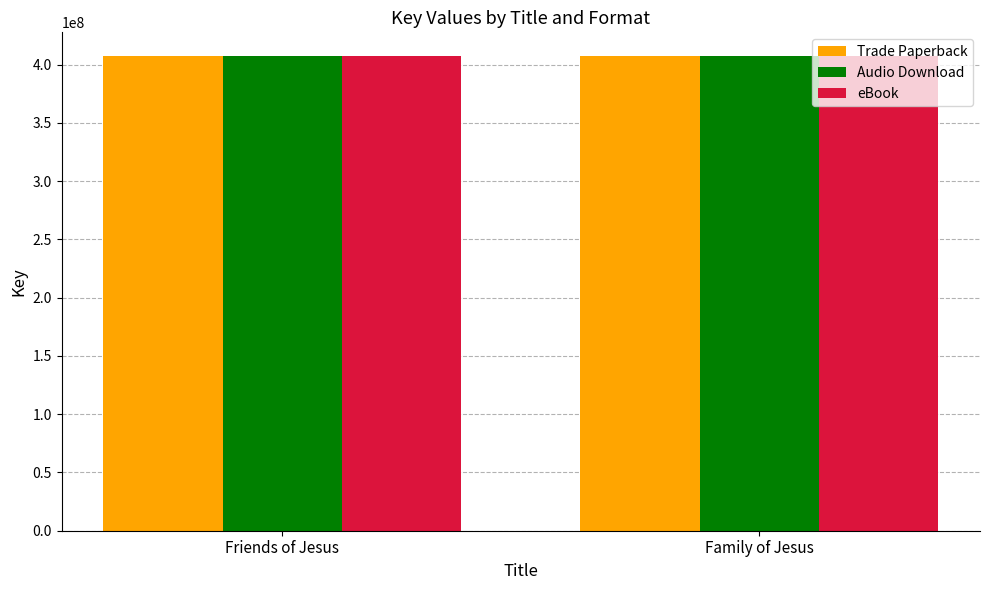

What is the minimum value shown in the chart?

407255211